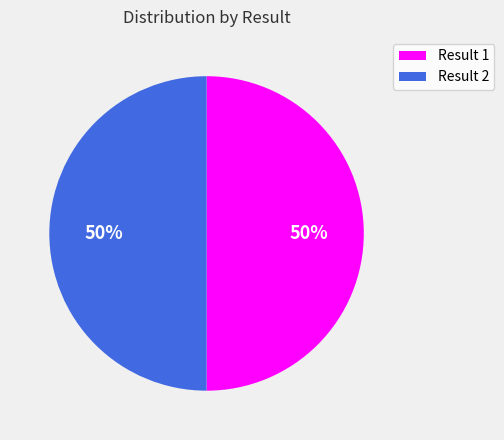

Is it true that Result 1 is 50% of the pie?

True